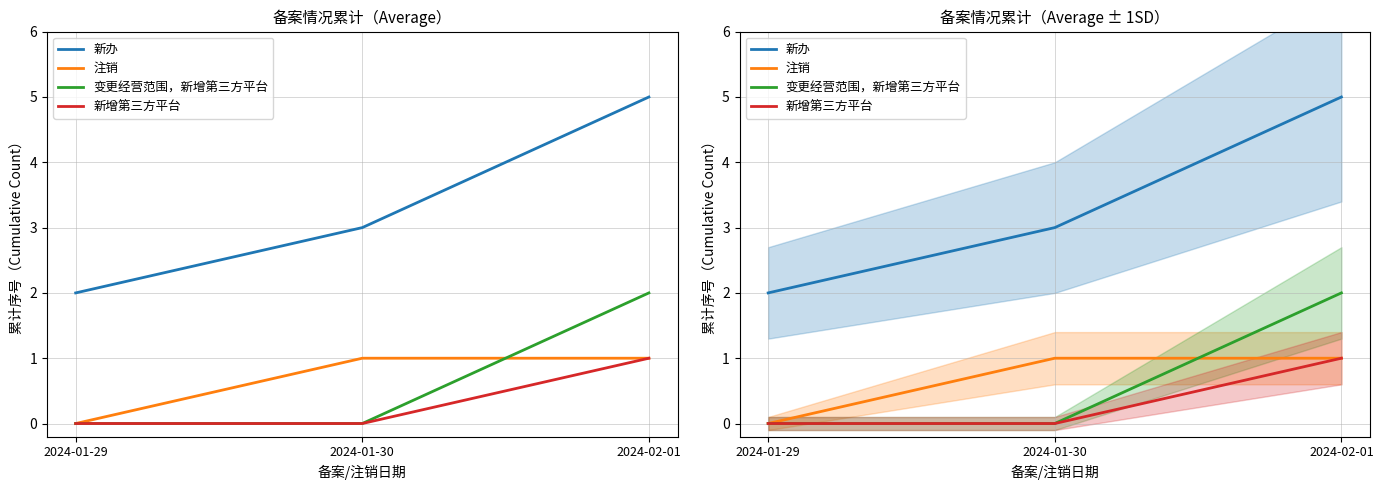

At which category is the sum across all series the highest?

2024-02-01